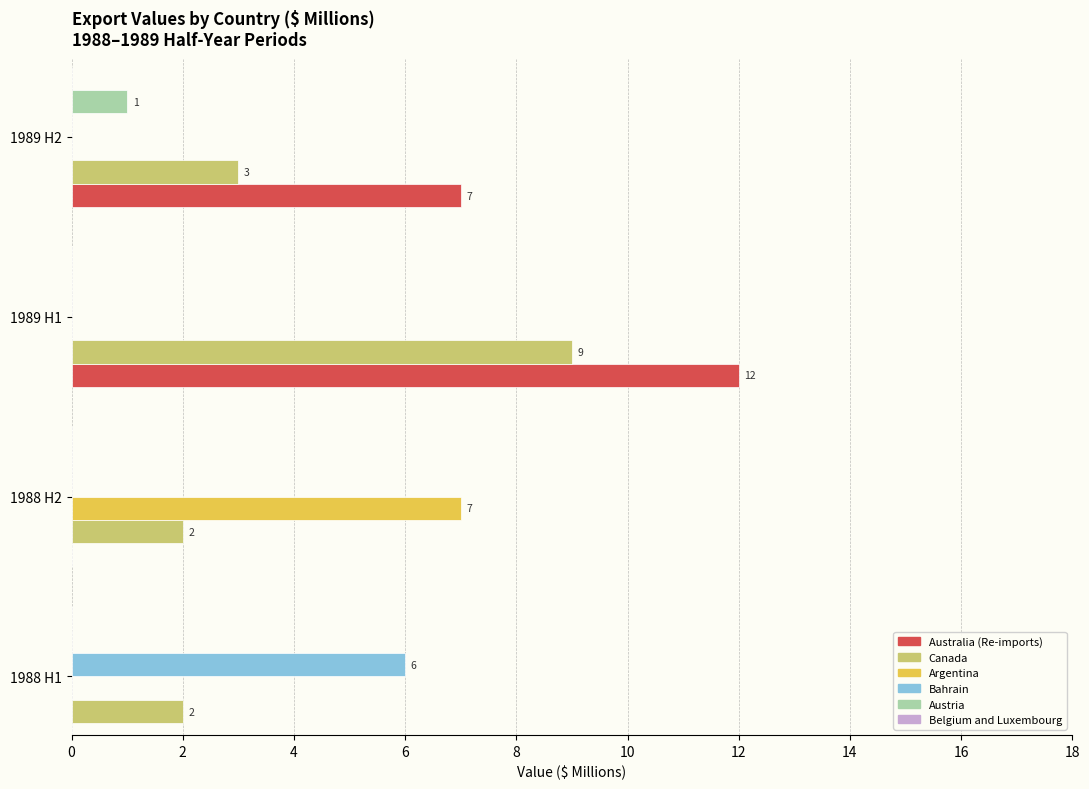

Which series has the largest total across all categories?

Australia (Re-imports)